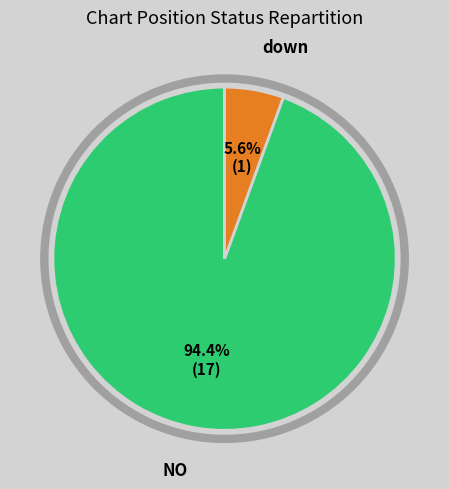

How much of the chart is everything except down?

94.4%